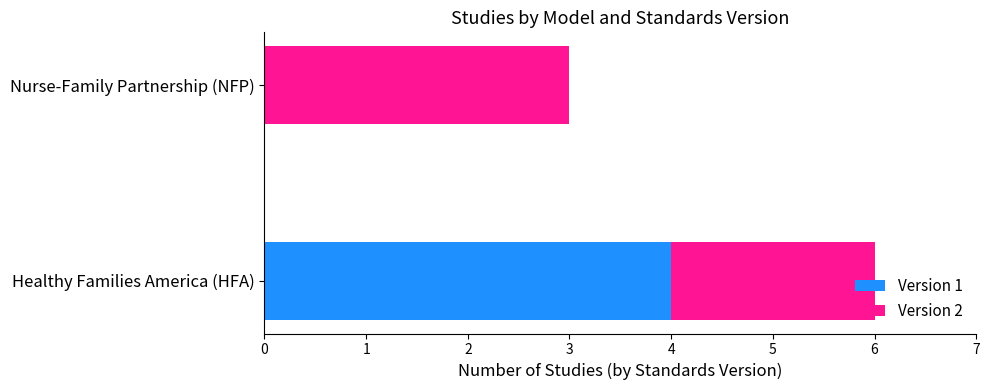

True or false: Version 1 has a value of 4 at Healthy Families America (HFA).

True